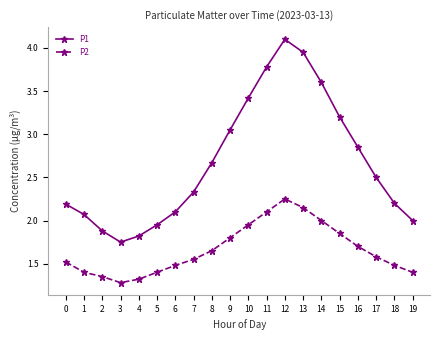

The value of P1 at 1 is 3.6. True or false?

False